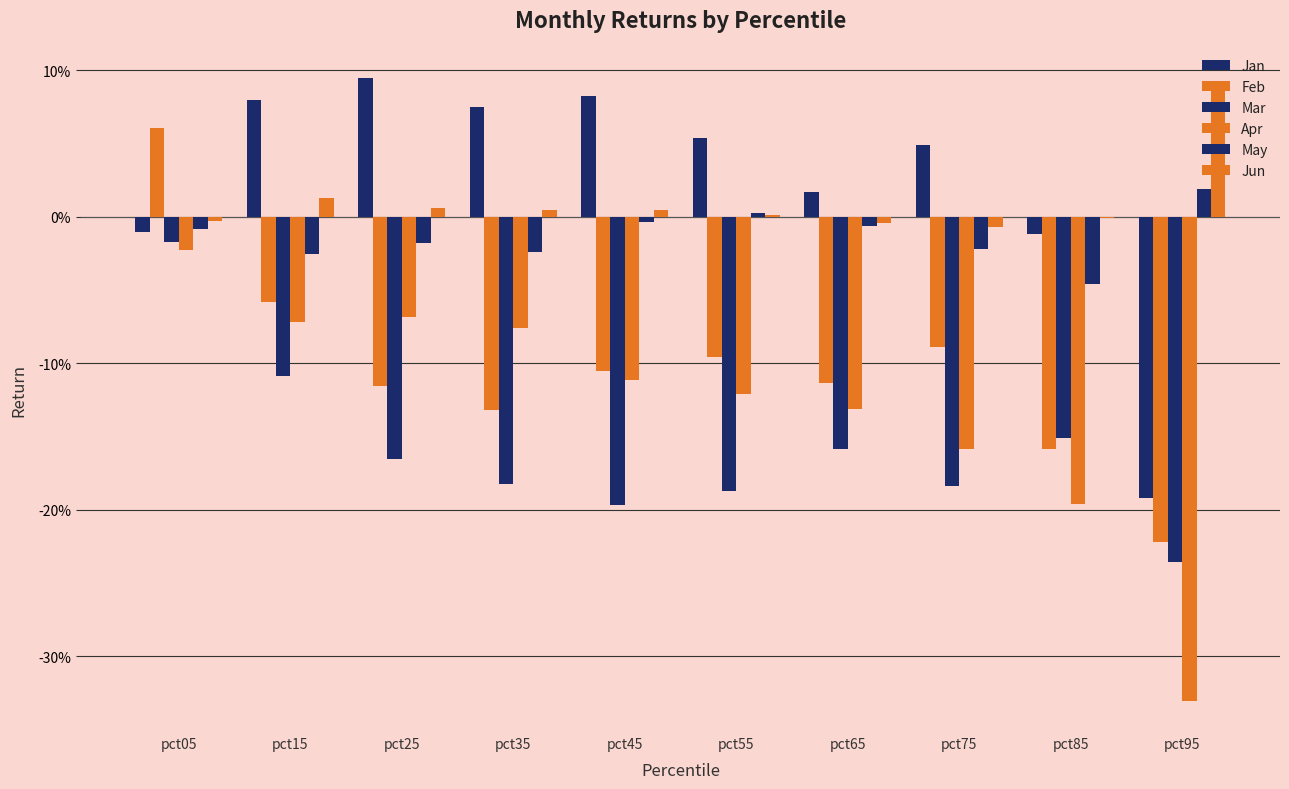

Does the chart contain stacked bars?

No